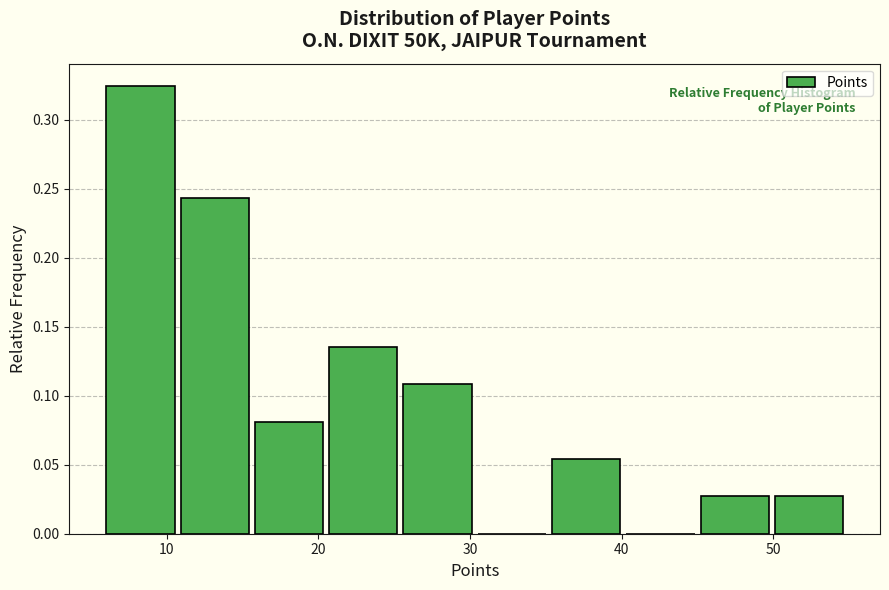

Over which range of the x-axis is the bar tallest?

6.0 to 10.9